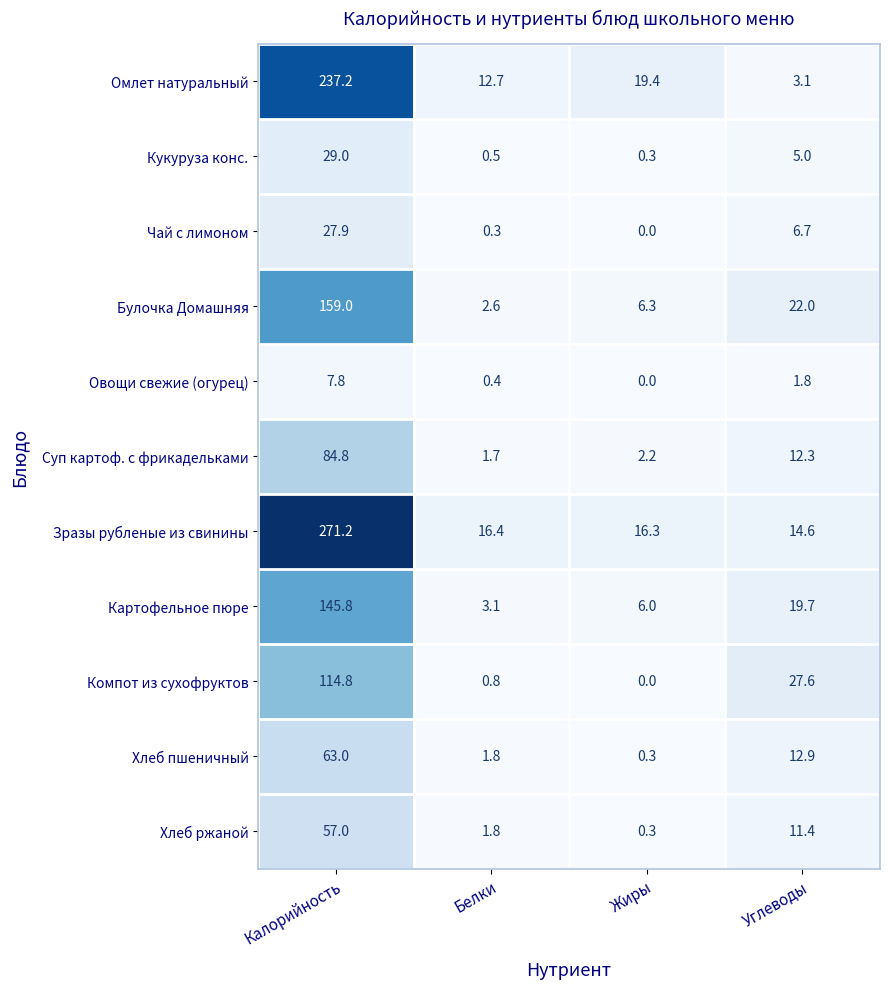

Is it true that Чай с лимоном equals 0.0 at Жиры?

True